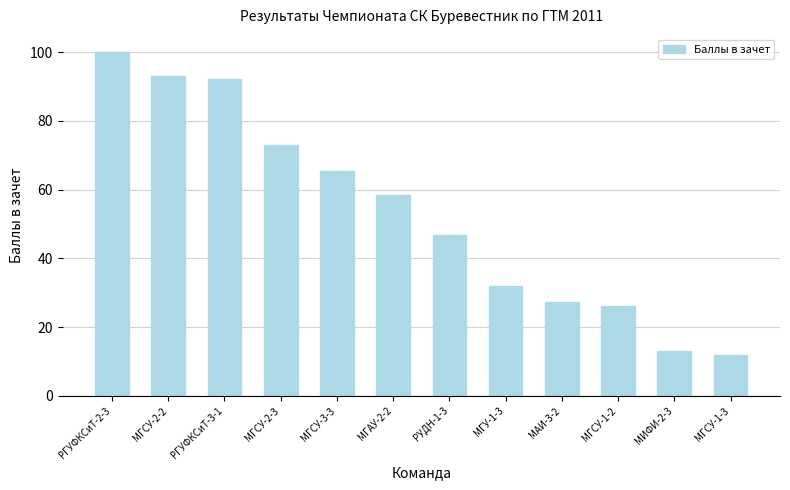

What is the difference between the values at МГСУ-1-3 and МГАУ-2-2?

46.6